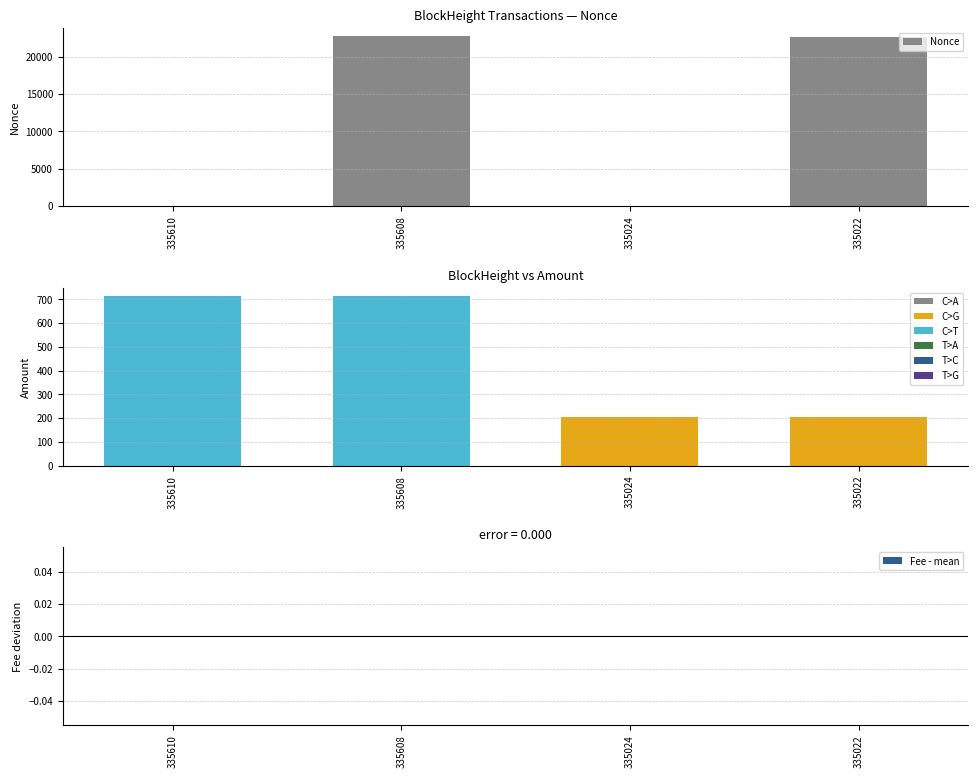

Where is Fee - mean nearest to the value 0?

335610